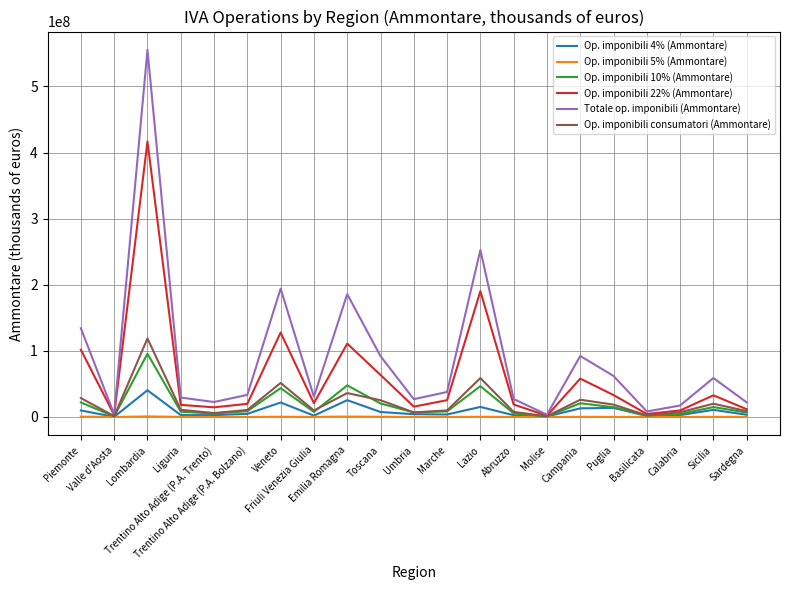

What is the greatest value displayed?

555363893